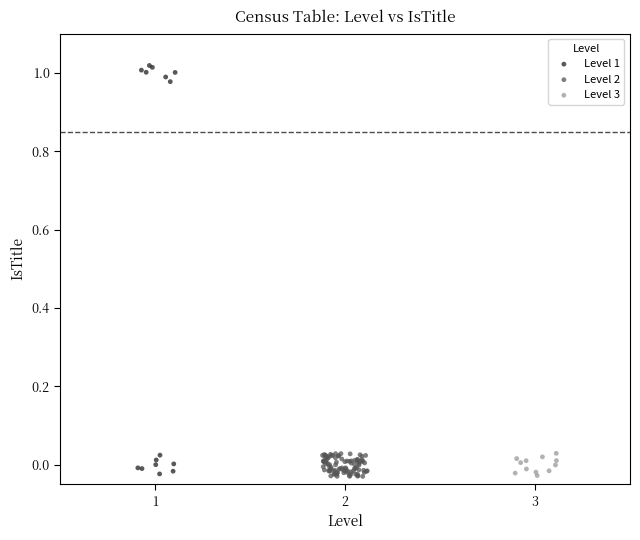

Which series reaches the maximum Y coordinate?

Level 1